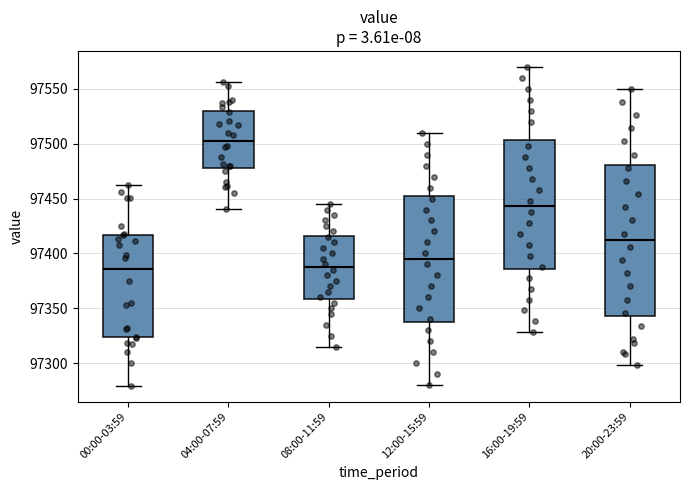

Reading left to right, transcribe this box plot: for each box, give where its median line is, the range the box spans, and where its two whiskers end, as read against the y-axis. The values are not printed on the chart, so give them approximately, as read against the axis.

00:00-03:59: median 97385, box 97325 to 97415, whiskers 97280 to 97460
04:00-07:59: median 97505, box 97480 to 97530, whiskers 97440 to 97555
08:00-11:59: median 97390, box 97360 to 97415, whiskers 97315 to 97445
12:00-15:59: median 97395, box 97340 to 97455, whiskers 97280 to 97510
16:00-19:59: median 97445, box 97385 to 97505, whiskers 97330 to 97570
20:00-23:59: median 97410, box 97345 to 97480, whiskers 97300 to 97550